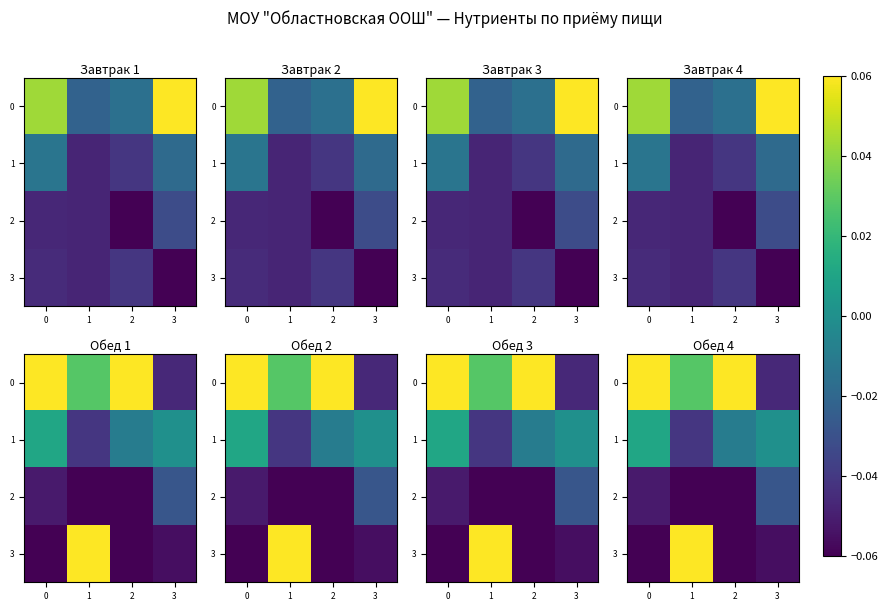

How many positive values does the 0 series have?

3